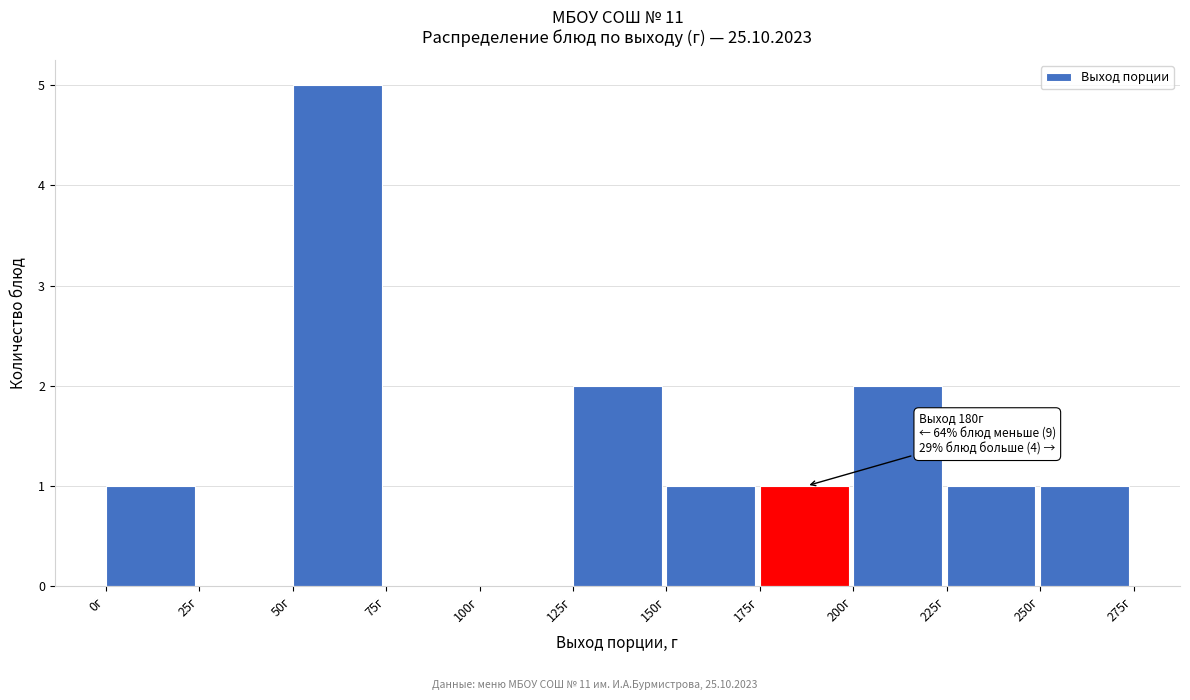

Which range on the x-axis has the tallest bar?

50 to 75